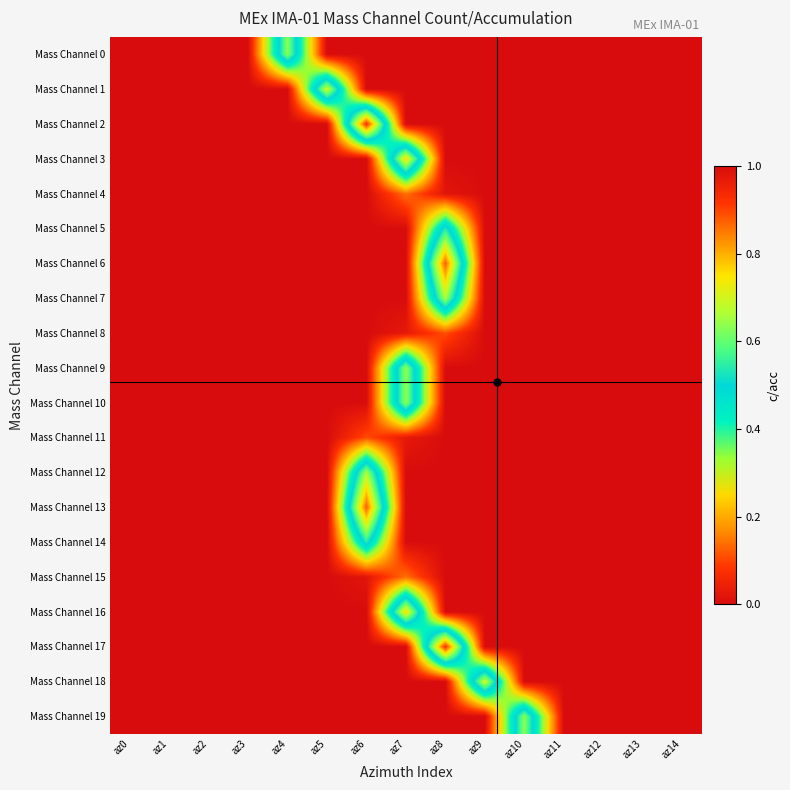

Reading left to right, what are all the values shown in this chart?

Mass Channel 0: az0=0.0	az1=0.0	az2=0.0	az3=0.0	az4=0.6	az5=0.0	az6=0.0	az7=0.0	az8=0.0	az9=0.0	az10=0.0	az11=0.0	az12=0.0	az13=0.0	az14=0.0
Mass Channel 1: az0=0.0	az1=0.0	az2=0.0	az3=0.0	az4=0.0	az5=0.7	az6=0.0	az7=0.0	az8=0.0	az9=0.0	az10=0.0	az11=0.0	az12=0.0	az13=0.0	az14=0.0
Mass Channel 2: az0=0.0	az1=0.0	az2=0.0	az3=0.0	az4=0.0	az5=0.0	az6=0.9	az7=0.0	az8=0.0	az9=0.0	az10=0.0	az11=0.0	az12=0.0	az13=0.0	az14=0.0
Mass Channel 3: az0=0.0	az1=0.0	az2=0.0	az3=0.0	az4=0.0	az5=0.0	az6=0.0	az7=0.8	az8=0.0	az9=0.0	az10=0.0	az11=0.0	az12=0.0	az13=0.0	az14=0.0
Mass Channel 4: az0=0.0	az1=0.0	az2=0.0	az3=0.0	az4=0.0	az5=0.0	az6=0.0	az7=0.1	az8=0.0	az9=0.0	az10=0.0	az11=0.0	az12=0.0	az13=0.0	az14=0.0
Mass Channel 5: az0=0.0	az1=0.0	az2=0.0	az3=0.0	az4=0.0	az5=0.0	az6=0.0	az7=0.0	az8=0.5	az9=0.0	az10=0.0	az11=0.0	az12=0.0	az13=0.0	az14=0.0
Mass Channel 6: az0=0.0	az1=0.0	az2=0.0	az3=0.0	az4=0.0	az5=0.0	az6=0.0	az7=0.0	az8=0.9	az9=0.0	az10=0.0	az11=0.0	az12=0.0	az13=0.0	az14=0.0
Mass Channel 7: az0=0.0	az1=0.0	az2=0.0	az3=0.0	az4=0.0	az5=0.0	az6=0.0	az7=0.0	az8=0.7	az9=0.0	az10=0.0	az11=0.0	az12=0.0	az13=0.0	az14=0.0
Mass Channel 8: az0=0.0	az1=0.0	az2=0.0	az3=0.0	az4=0.0	az5=0.0	az6=0.0	az7=0.0	az8=0.1	az9=0.0	az10=0.0	az11=0.0	az12=0.0	az13=0.0	az14=0.0
Mass Channel 9: az0=0.0	az1=0.0	az2=0.0	az3=0.0	az4=0.0	az5=0.0	az6=0.0	az7=0.6	az8=0.0	az9=0.0	az10=0.0	az11=0.0	az12=0.0	az13=0.0	az14=0.0
Mass Channel 10: az0=0.0	az1=0.0	az2=0.0	az3=0.0	az4=0.0	az5=0.0	az6=0.0	az7=0.6	az8=0.0	az9=0.0	az10=0.0	az11=0.0	az12=0.0	az13=0.0	az14=0.0
Mass Channel 11: az0=0.0	az1=0.0	az2=0.0	az3=0.0	az4=0.0	az5=0.0	az6=0.1	az7=0.0	az8=0.0	az9=0.0	az10=0.0	az11=0.0	az12=0.0	az13=0.0	az14=0.0
Mass Channel 12: az0=0.0	az1=0.0	az2=0.0	az3=0.0	az4=0.0	az5=0.0	az6=0.7	az7=0.0	az8=0.0	az9=0.0	az10=0.0	az11=0.0	az12=0.0	az13=0.0	az14=0.0
Mass Channel 13: az0=0.0	az1=0.0	az2=0.0	az3=0.0	az4=0.0	az5=0.0	az6=0.9	az7=0.0	az8=0.0	az9=0.0	az10=0.0	az11=0.0	az12=0.0	az13=0.0	az14=0.0
Mass Channel 14: az0=0.0	az1=0.0	az2=0.0	az3=0.0	az4=0.0	az5=0.0	az6=0.5	az7=0.0	az8=0.0	az9=0.0	az10=0.0	az11=0.0	az12=0.0	az13=0.0	az14=0.0
Mass Channel 15: az0=0.0	az1=0.0	az2=0.0	az3=0.0	az4=0.0	az5=0.0	az6=0.0	az7=0.1	az8=0.0	az9=0.0	az10=0.0	az11=0.0	az12=0.0	az13=0.0	az14=0.0
Mass Channel 16: az0=0.0	az1=0.0	az2=0.0	az3=0.0	az4=0.0	az5=0.0	az6=0.0	az7=0.8	az8=0.0	az9=0.0	az10=0.0	az11=0.0	az12=0.0	az13=0.0	az14=0.0
Mass Channel 17: az0=0.0	az1=0.0	az2=0.0	az3=0.0	az4=0.0	az5=0.0	az6=0.0	az7=0.0	az8=0.9	az9=0.0	az10=0.0	az11=0.0	az12=0.0	az13=0.0	az14=0.0
Mass Channel 18: az0=0.0	az1=0.0	az2=0.0	az3=0.0	az4=0.0	az5=0.0	az6=0.0	az7=0.0	az8=0.0	az9=0.7	az10=0.0	az11=0.0	az12=0.0	az13=0.0	az14=0.0
Mass Channel 19: az0=0.0	az1=0.0	az2=0.0	az3=0.0	az4=0.0	az5=0.0	az6=0.0	az7=0.0	az8=0.0	az9=0.0	az10=0.6	az11=0.0	az12=0.0	az13=0.0	az14=0.0